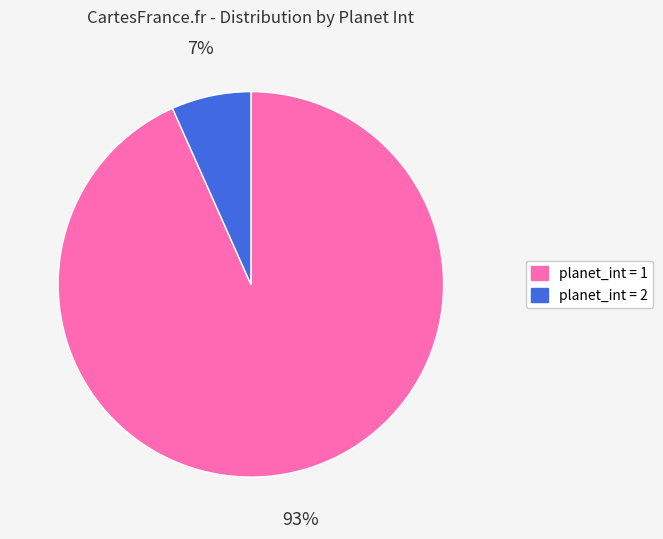

True or false: planet_int = 1 accounts for 81% of the total.

False